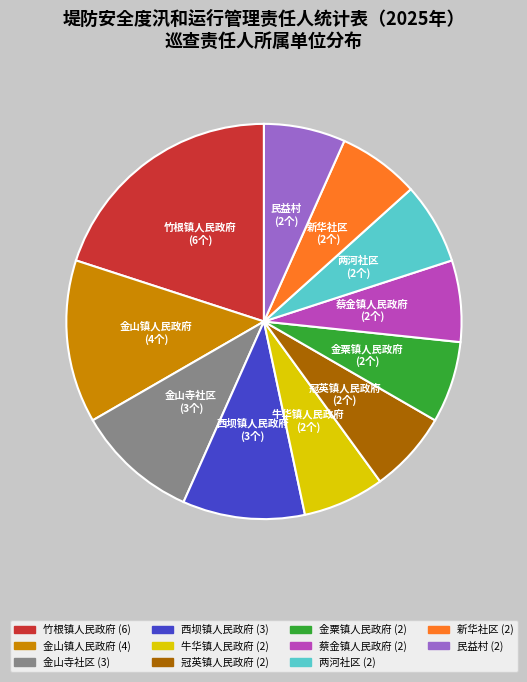

Approximately how many times larger is the value at 两河社区 compared to 牛华镇人民政府?

1.0